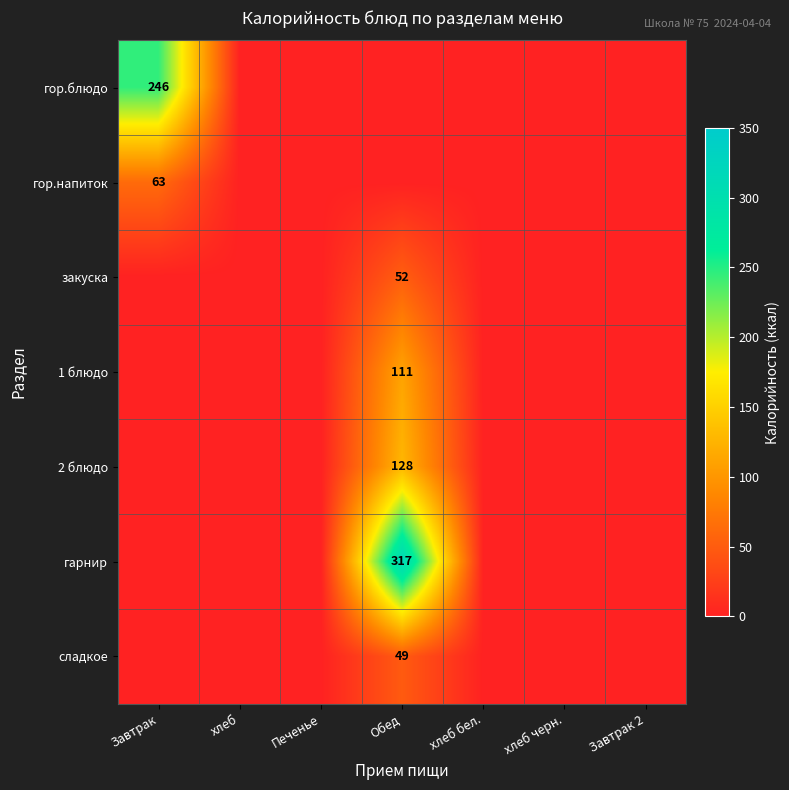

Is it true that гор.напиток equals 38 at хлеб?

False